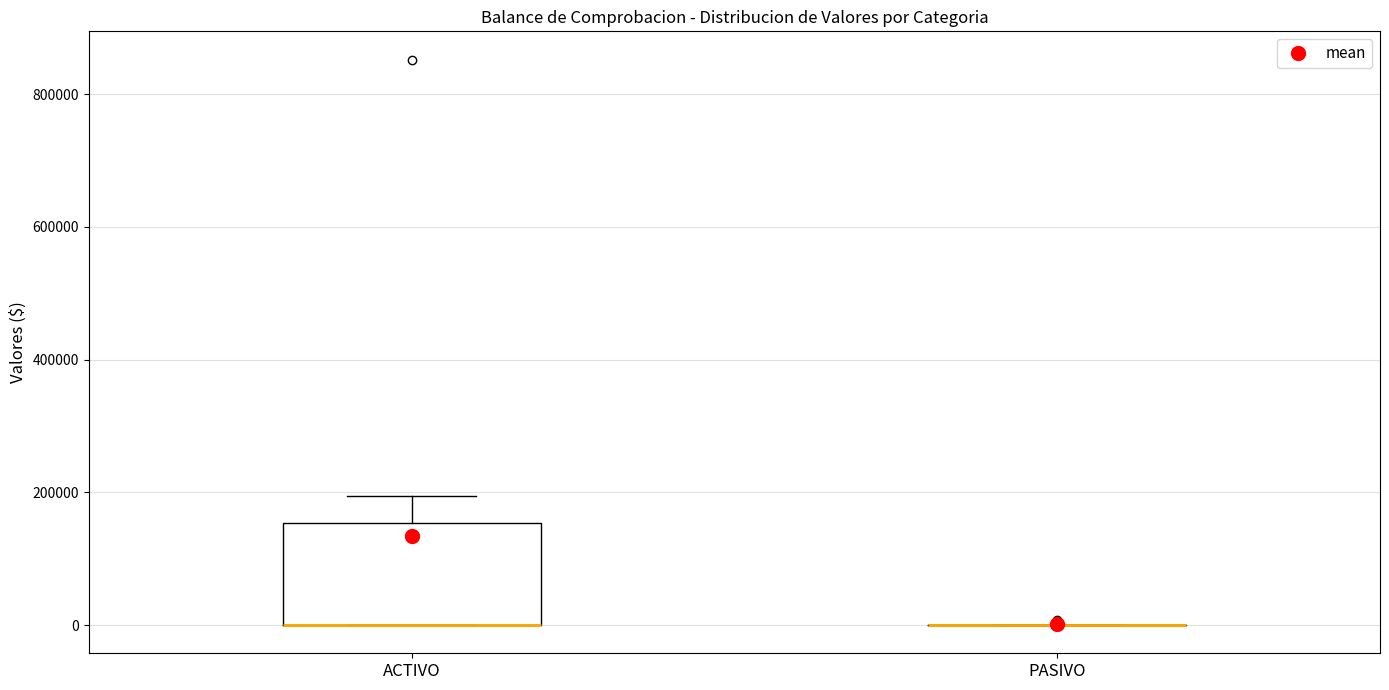

Reading left to right, transcribe this box plot: for each box, give where its median line is, the range the box spans, and where its two whiskers end, as read against the y-axis. The values are not printed on the chart, so give them approximately, as read against the axis.

ACTIVO: median 0 (drawn on the box's lower edge), box 0 to 160000, whiskers 0 to 200000
PASIVO: box collapsed to a line at 0, whiskers 0 to 0